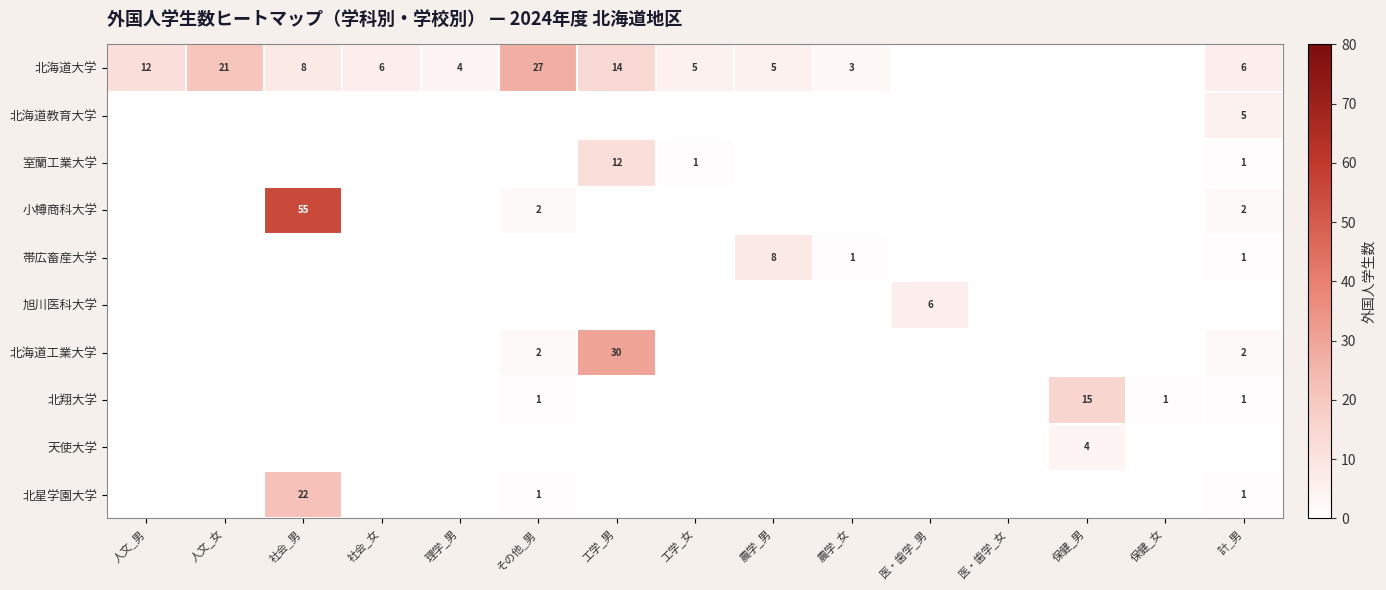

Which has a higher value, 工学_男 or 社会_男?

工学_男